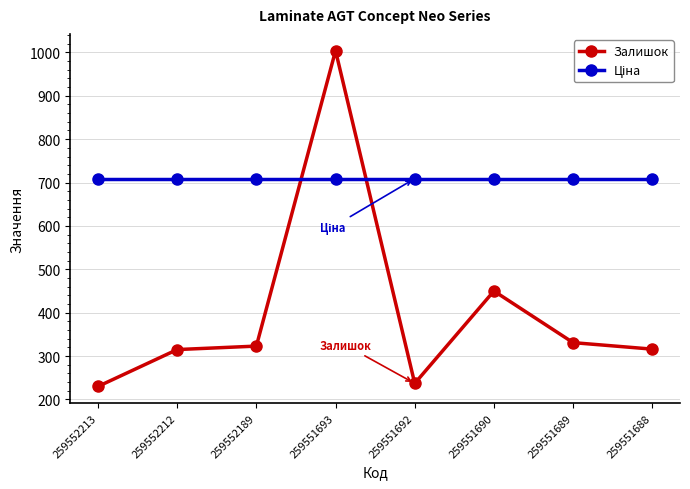

What is the sum of all Залишок values?

3206.0